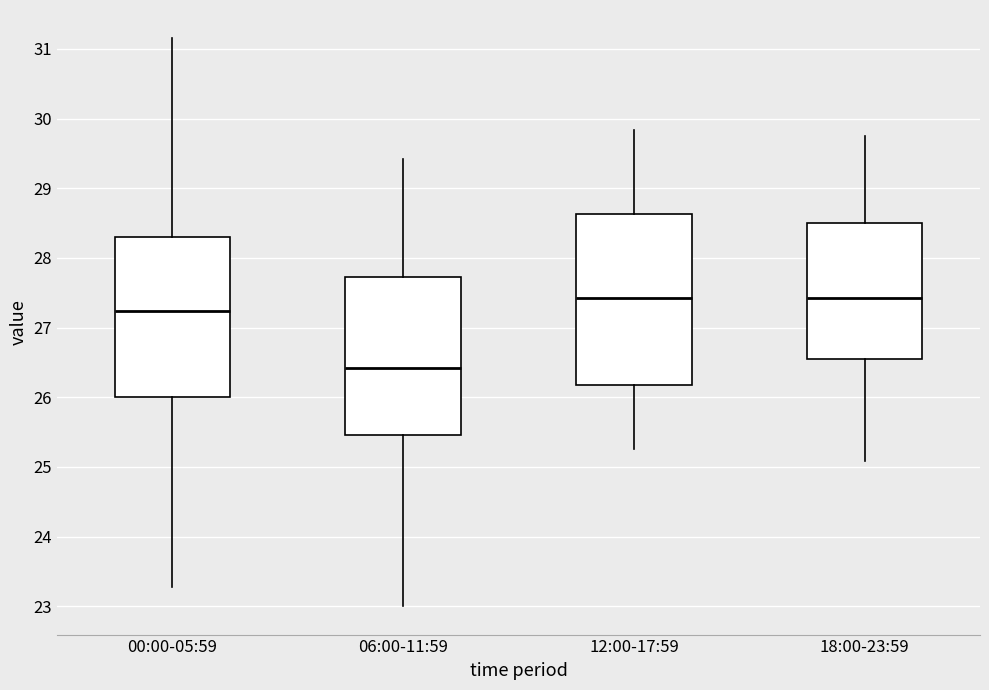

Reading left to right, read every box against the y-axis: the position of its median line, the range the box covers, and the ends of its whiskers. The values are not printed on the chart, so give them approximately, as read against the axis.

00:00-05:59: median 27.2, box 26.0 to 28.3, whiskers 23.3 to 31.2
06:00-11:59: median 26.4, box 25.5 to 27.7, whiskers 23.0 to 29.4
12:00-17:59: median 27.4, box 26.2 to 28.6, whiskers 25.3 to 29.8
18:00-23:59: median 27.4, box 26.5 to 28.5, whiskers 25.1 to 29.8